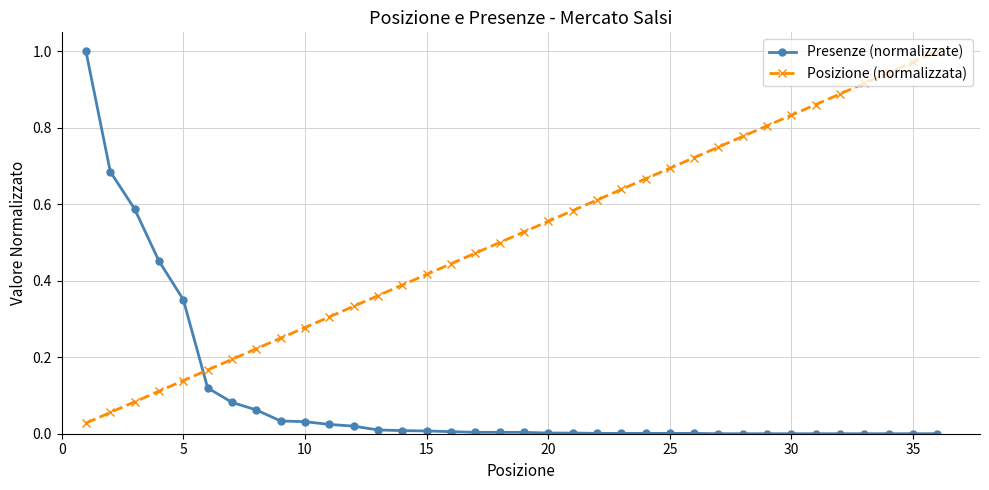

Which series has the largest total across all categories?

Posizione (normalizzata)